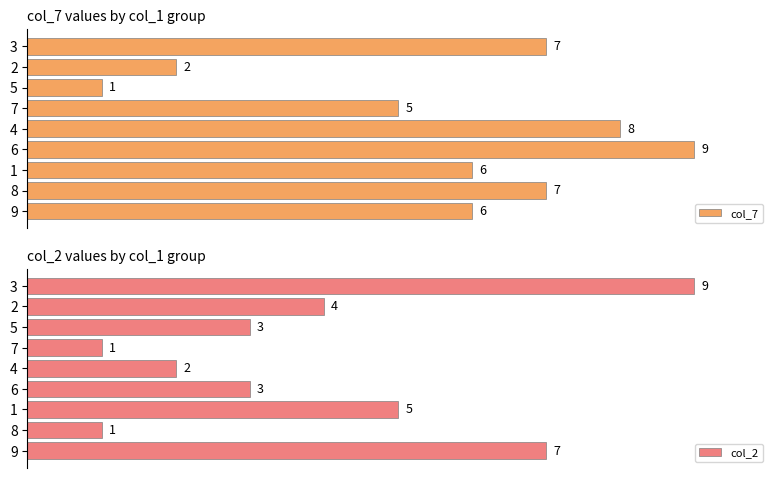

Which series has the largest total across all categories?

col_7